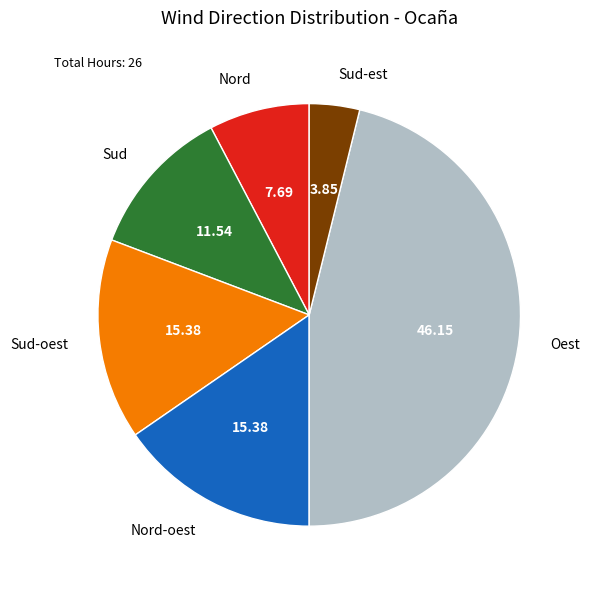

Combined, do Oest and Nord account for over 50%?

Yes